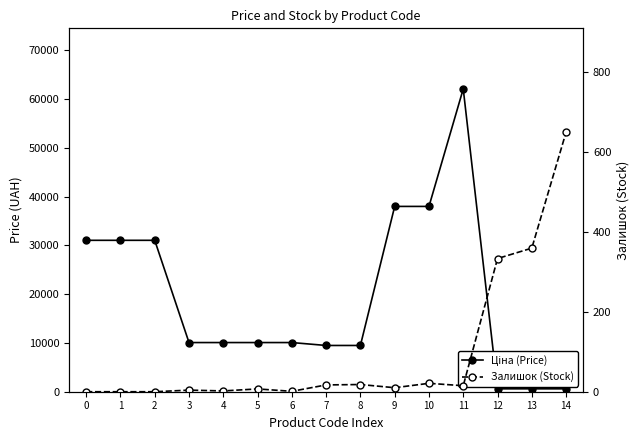

At which category is the sum across all series the highest?

11